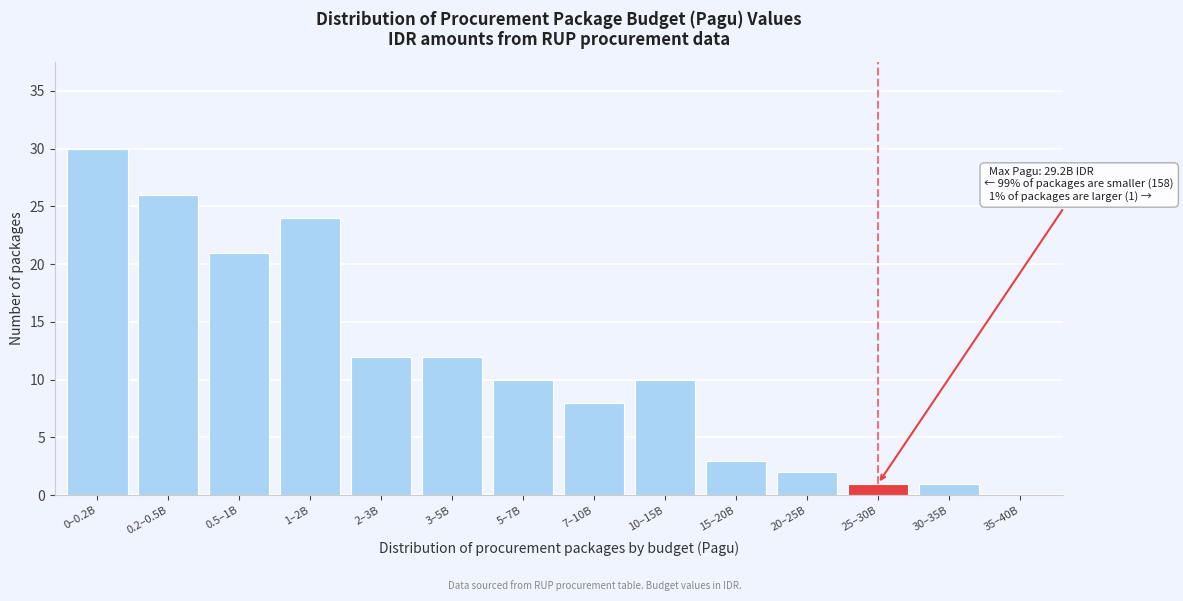

Reading left to right, what are all the values shown in this chart?

0–0.2B=30	0.2–0.5B=26	0.5–1B=21	1–2B=24	2–3B=12	3–5B=12	5–7B=10	7–10B=8	10–15B=10	15–20B=3	20–25B=2	25–30B=1	30–35B=1	35–40B=0